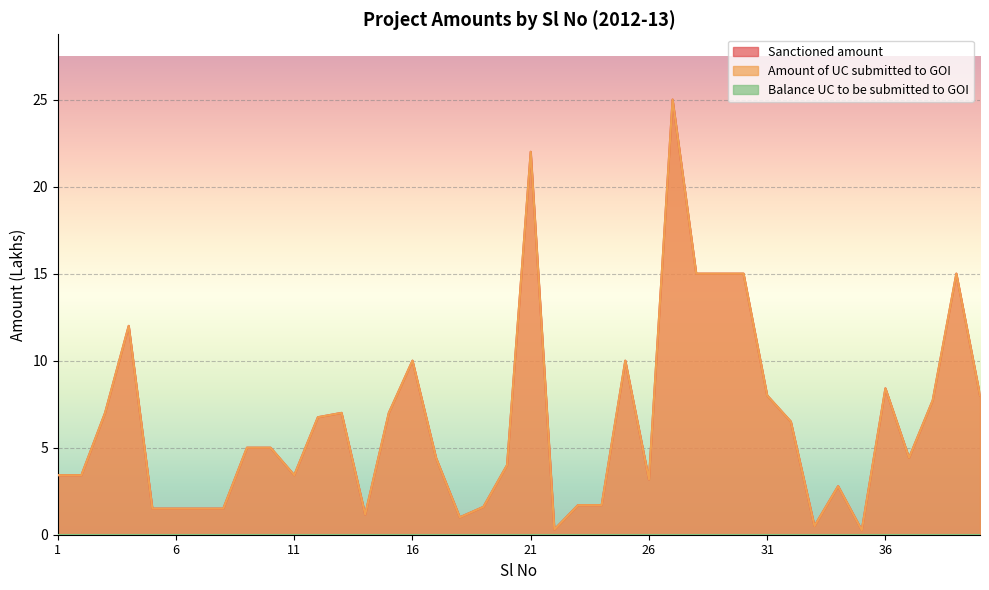

What is the greatest value displayed?

25.0